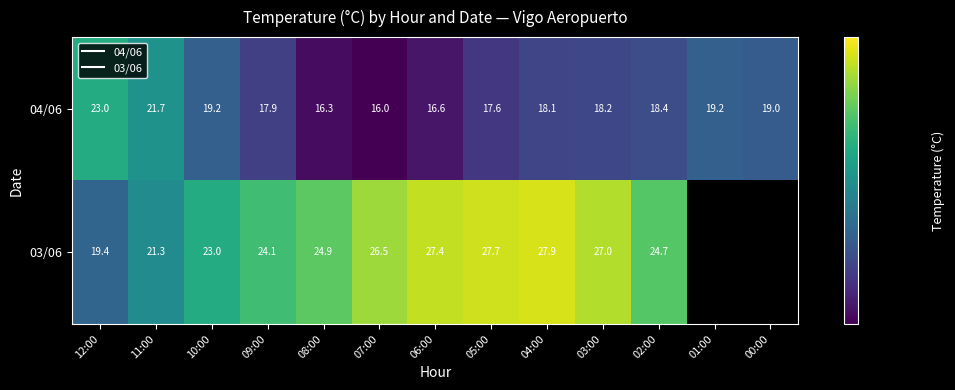

What is the greatest value displayed?

27.9